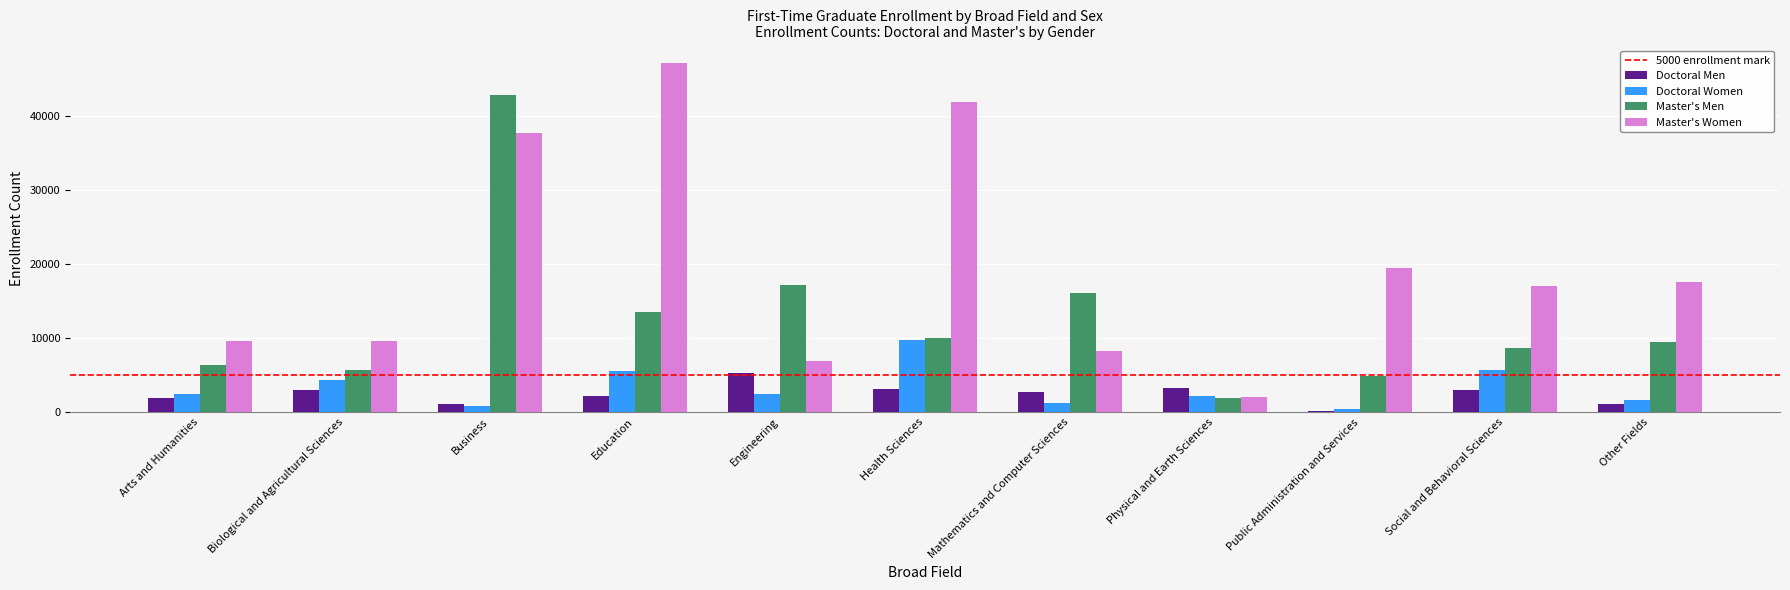

Which series has the widest spread of values?

Master's Women